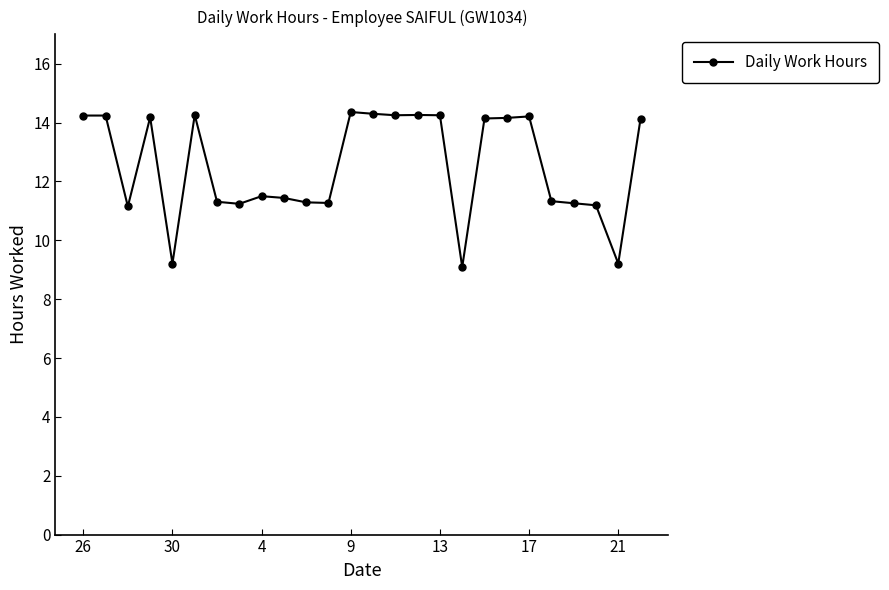

What is the maximum value shown in the chart?

14.4